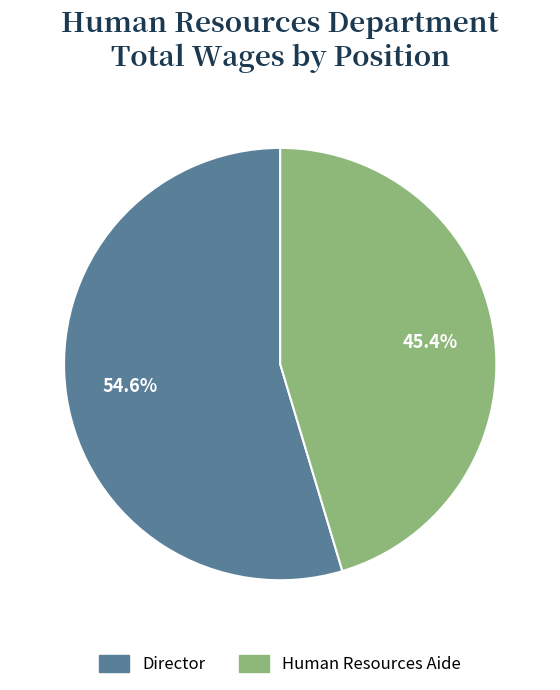

What is the ratio of the value at Human Resources Aide to the value at Director?

0.8